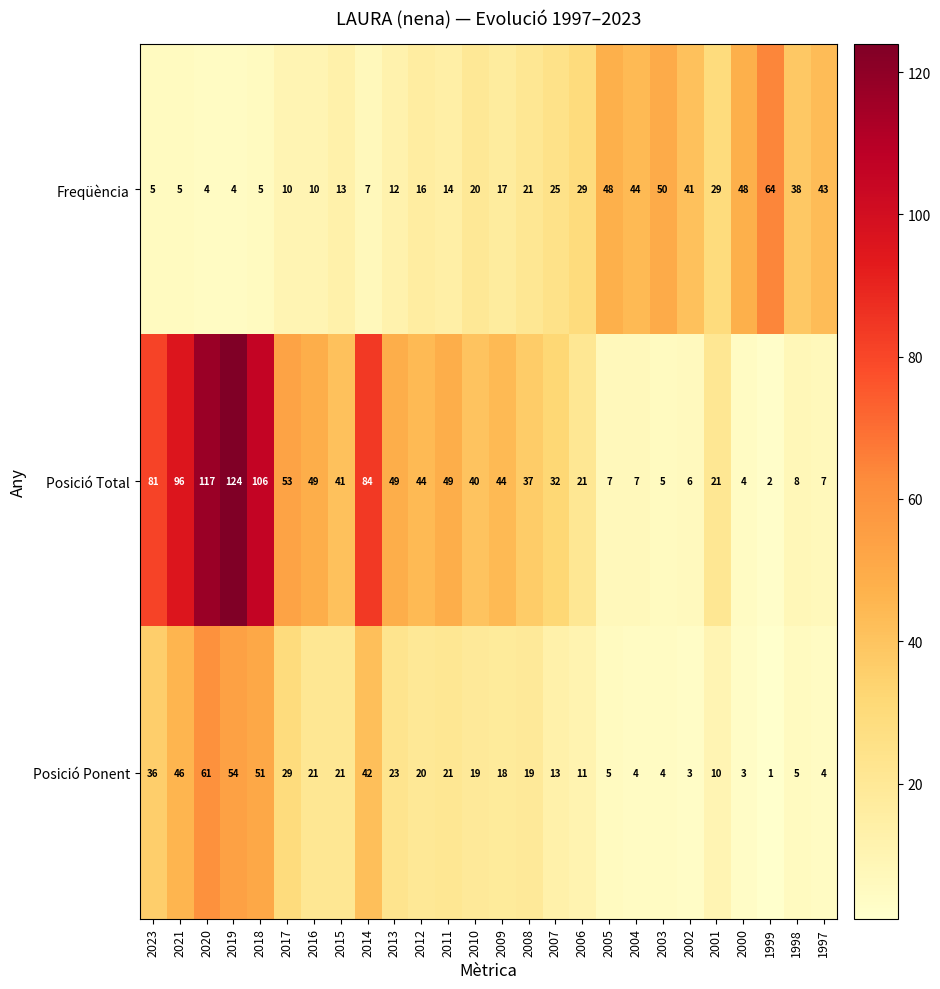

What is the maximum value shown in the chart?

124